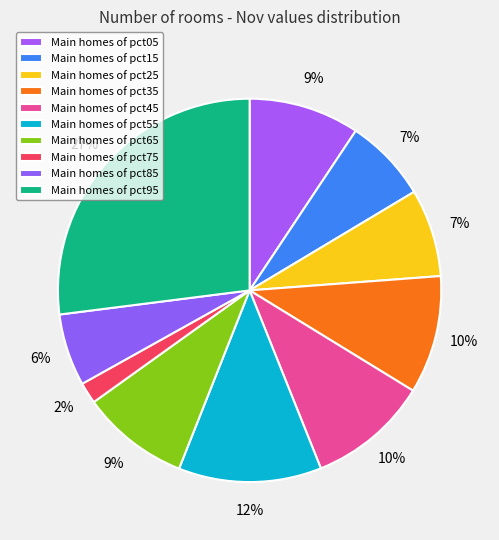

To the nearest percent, what is the difference between the largest and smallest slice percentages?

25%